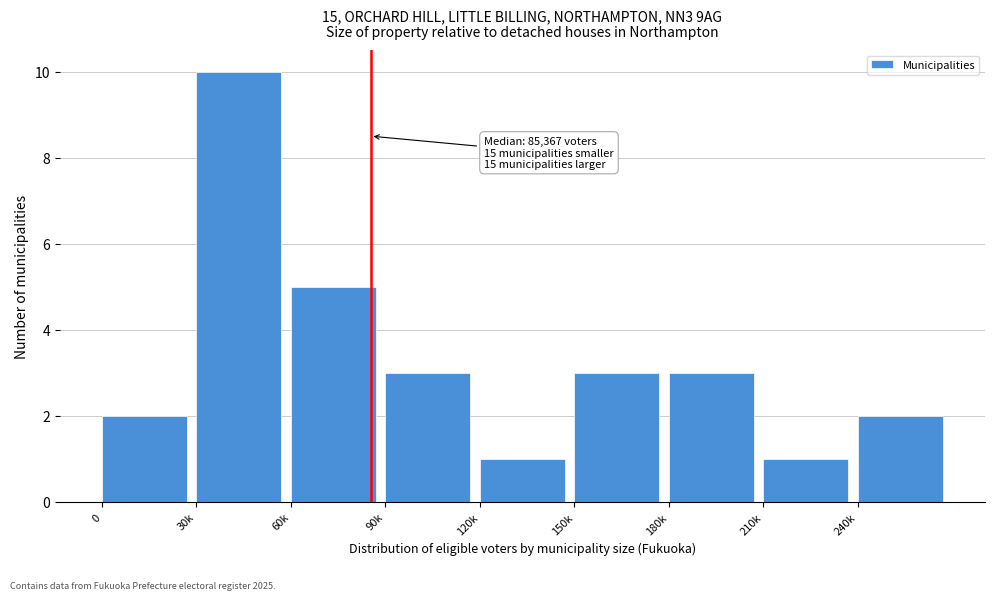

Reading right to left, extract all data points from this chart.

2	1	3	3	1	3	5	10	2